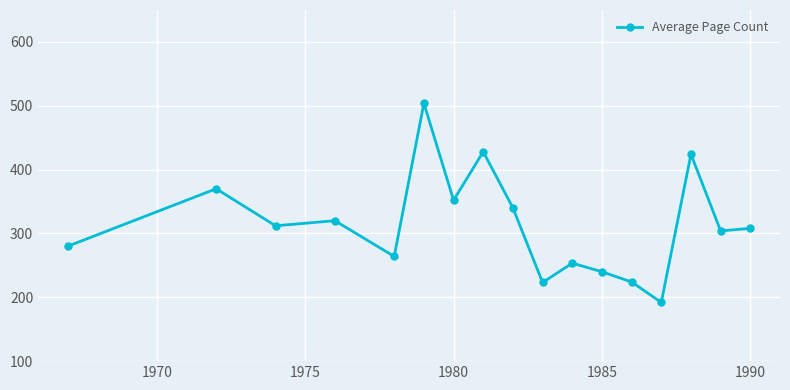

What is the value of the 2nd point from the left?

370.0